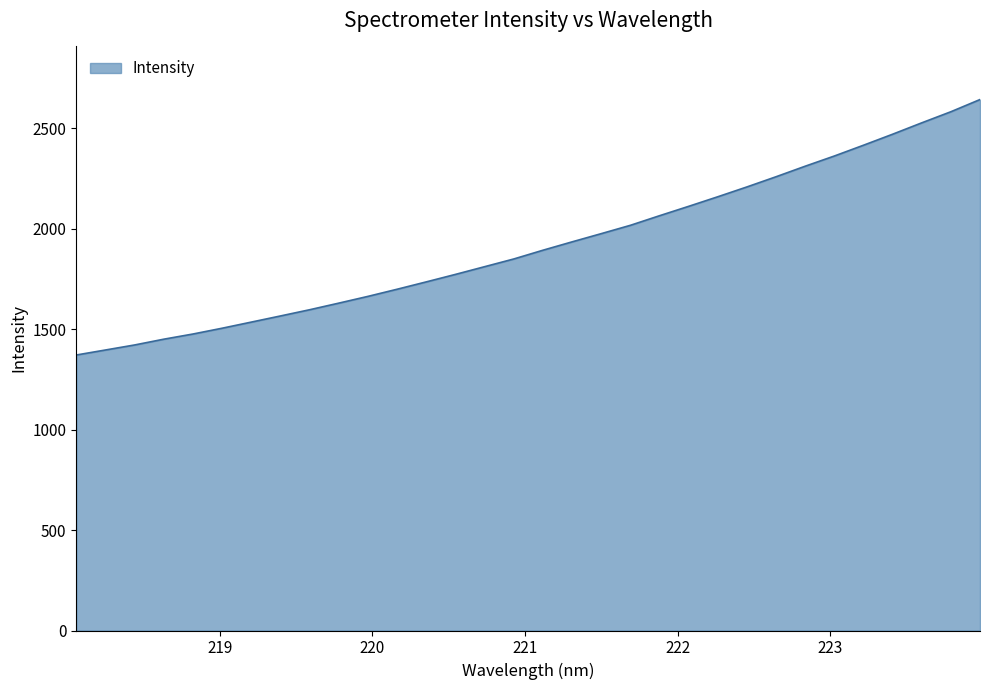

What is the difference between the maximum and minimum values?

1271.0